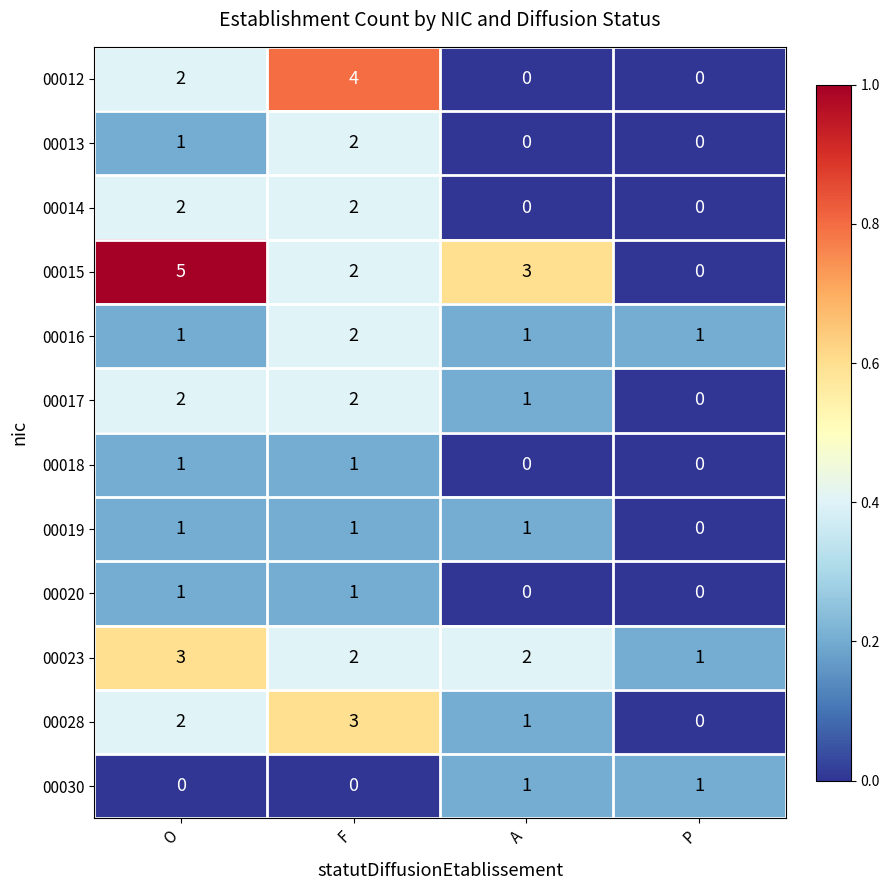

What is the spread (max minus min) of values at A?

3